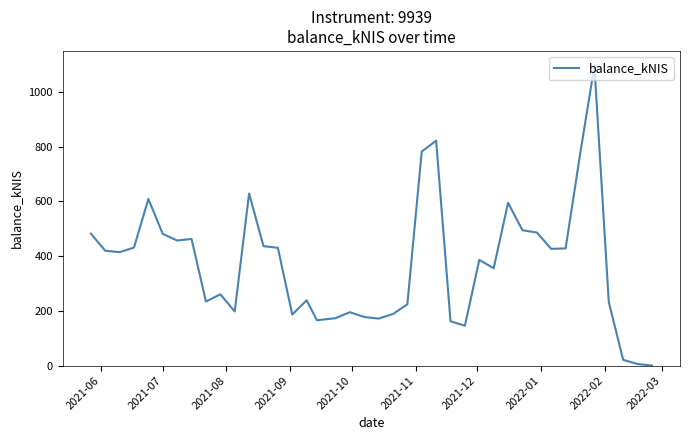

Does the chart have visible grid lines?

No